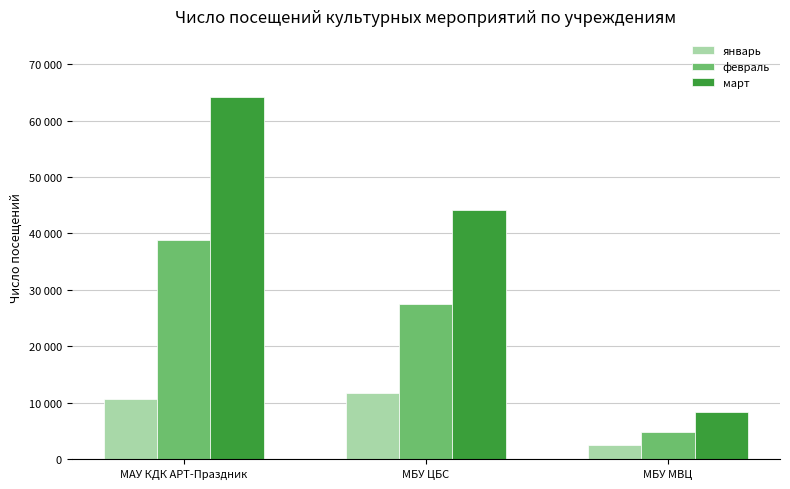

Is it true that январь equals 3615 at МАУ КДК АРТ-Праздник?

False